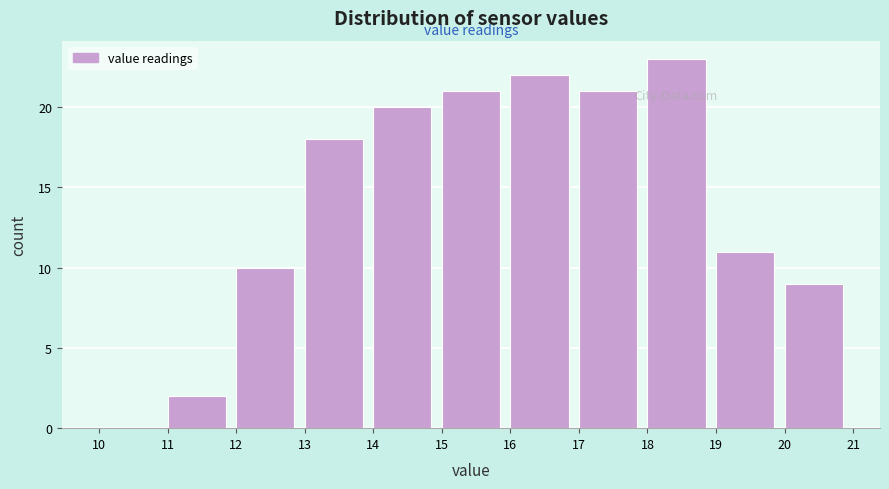

What is the height of the bar covering 13 to 14 on the x-axis? The values are not printed on the chart, so give them approximately, as read against the axis.

18